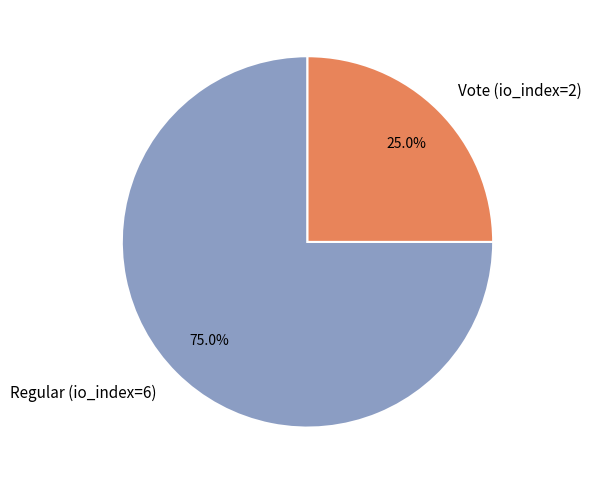

To the nearest percent, what portion does Vote (io_index=2) represent?

25%